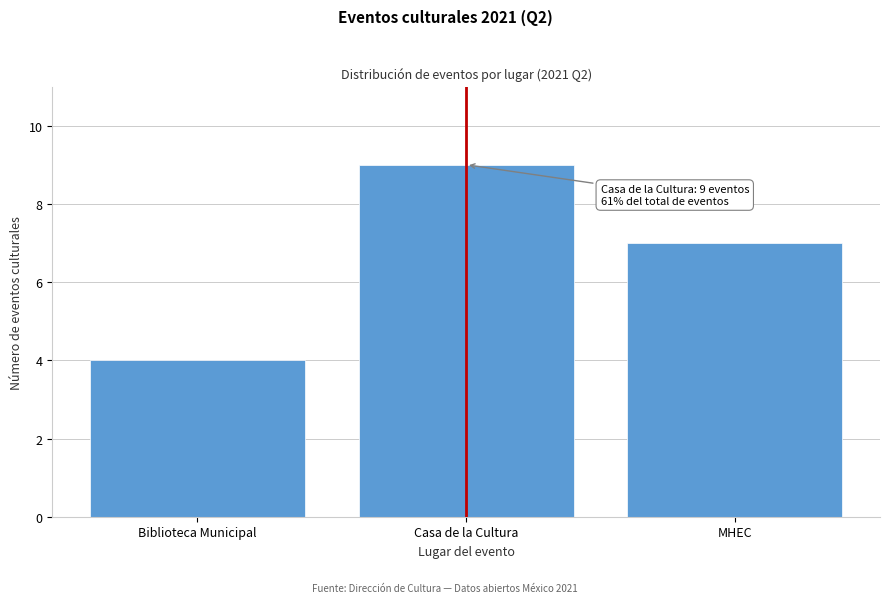

Reading right to left, extract all data points from this chart.

MHEC=7	Casa de la Cultura=9	Biblioteca Municipal=4